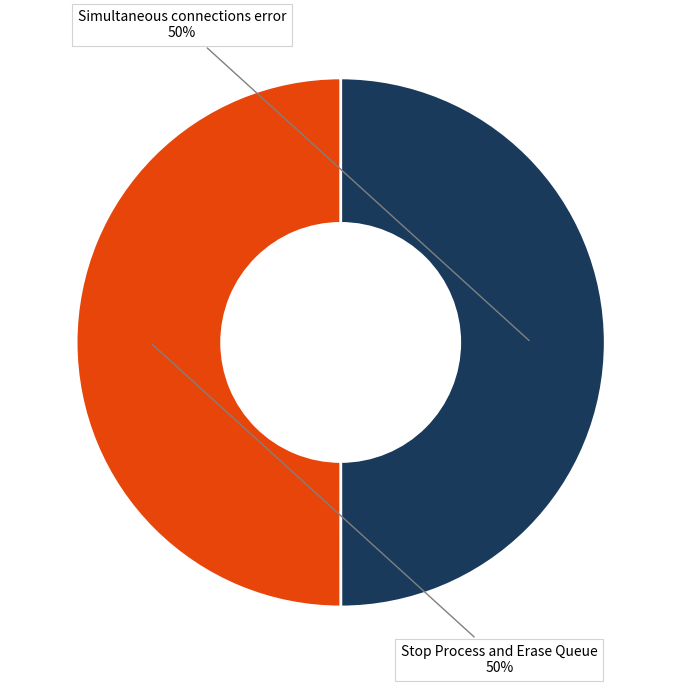

To the nearest percent, what is the average slice percentage?

50%